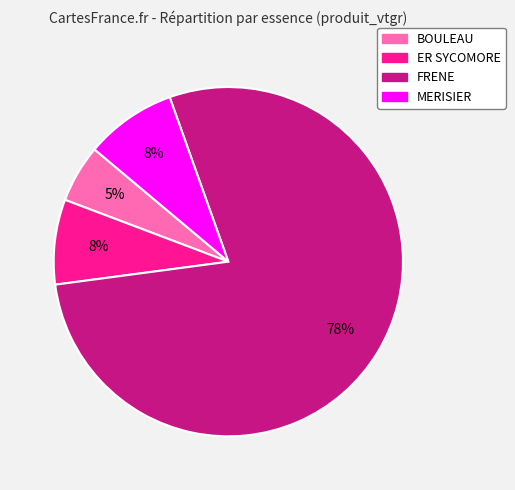

What is the smallest slice in the pie chart?

BOULEAU